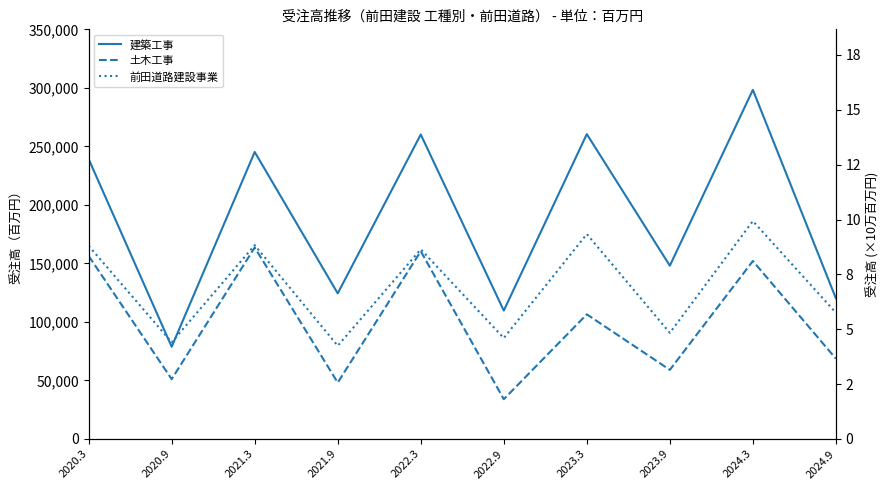

How many data points in 前田道路建設事業 are above 162065?

4